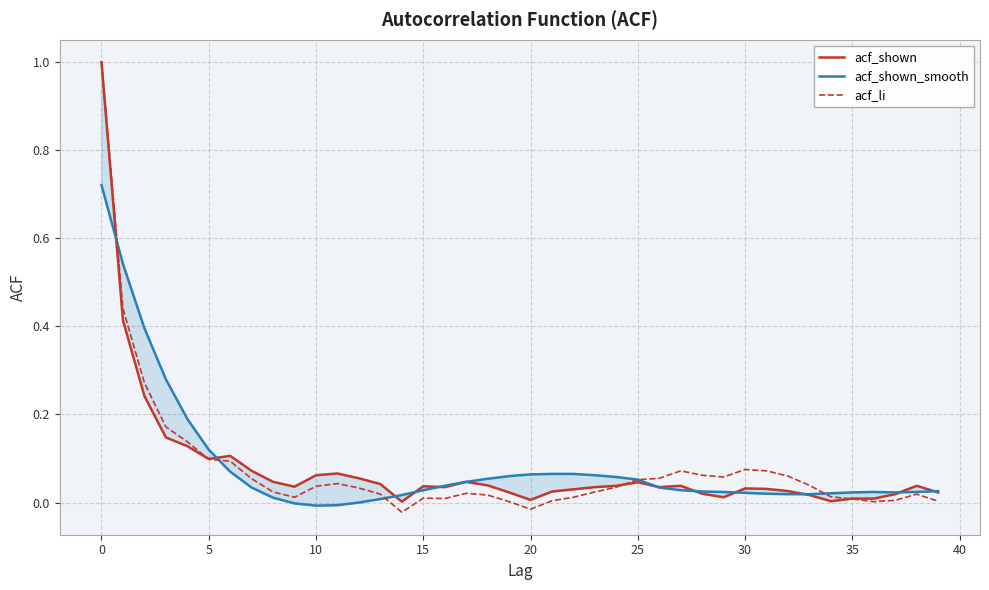

True or false: acf_shown_smooth has a value of 0.0 at 26.

True